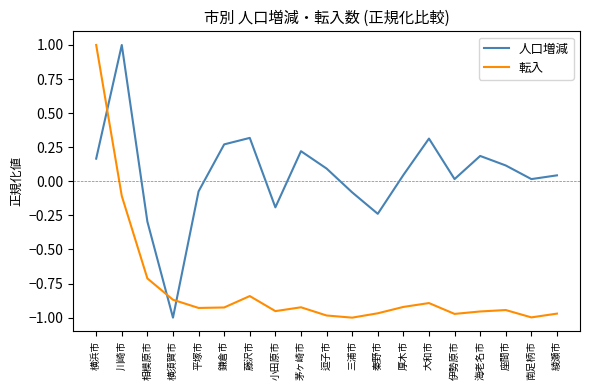

Rank the series by their average value, from highest to lowest.

人口増減, 転入